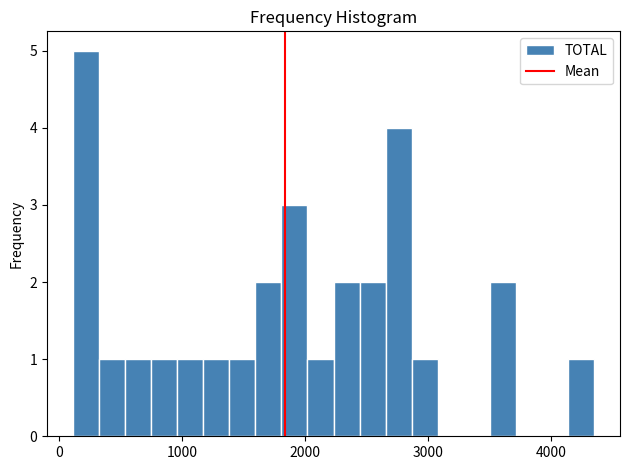

Around what value on the x-axis is the tallest bar? Give the approximate position of its centre, as read against the axis.

200